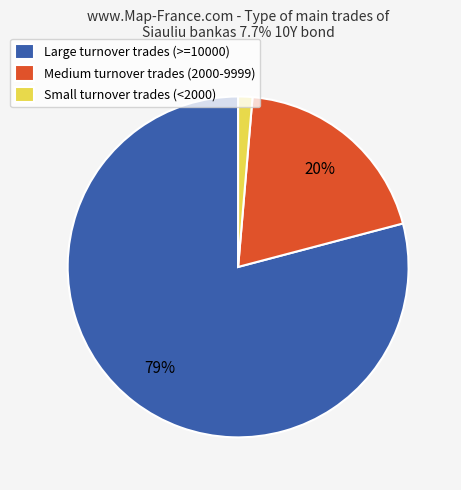

Combined, do Large turnover trades (>=10000) and Medium turnover trades (2000-9999) account for over 50%?

Yes